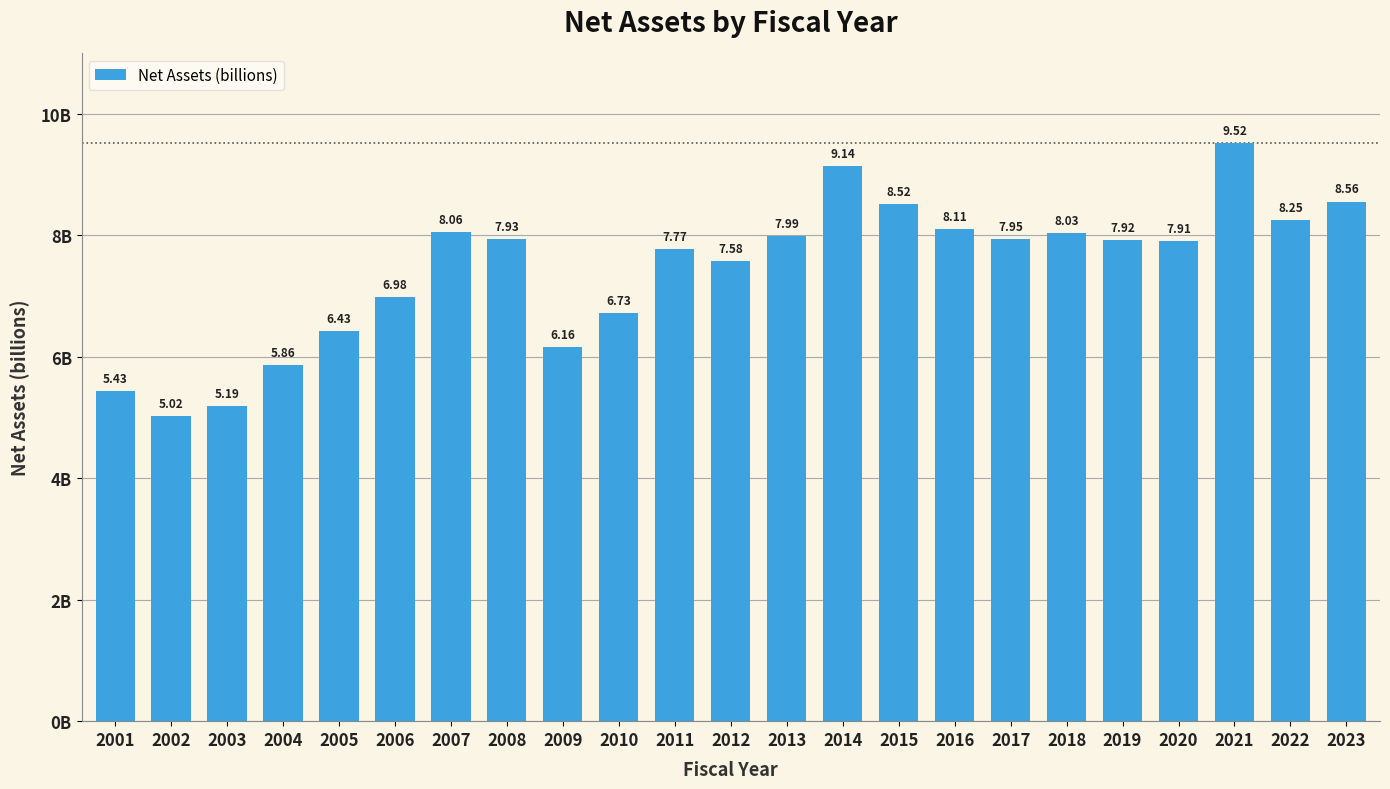

Between 2010 and 2019, which is larger?

2019